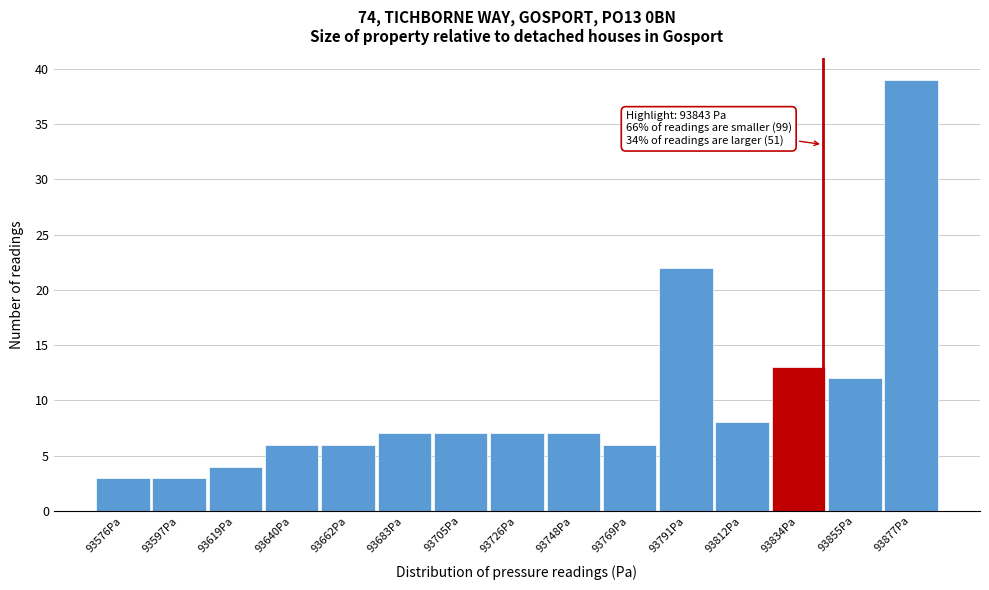

Over which range of the x-axis is the bar tallest?

93865 to 93885